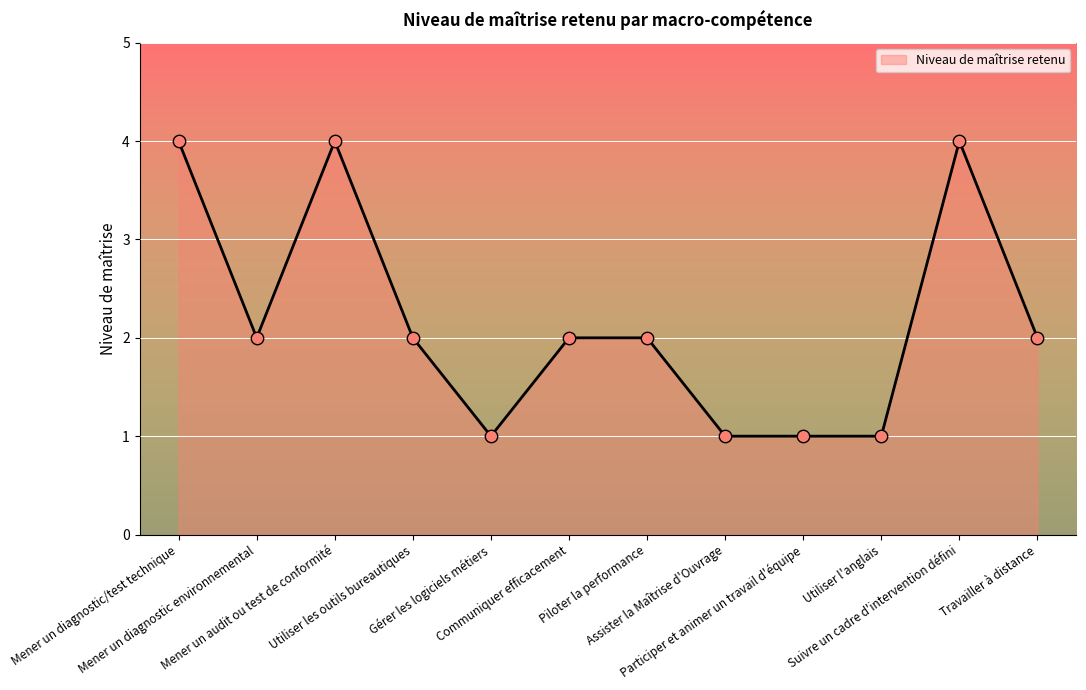

Approximately how many times larger is the value at Travailler à distance compared to Communiquer efficacement?

1.0